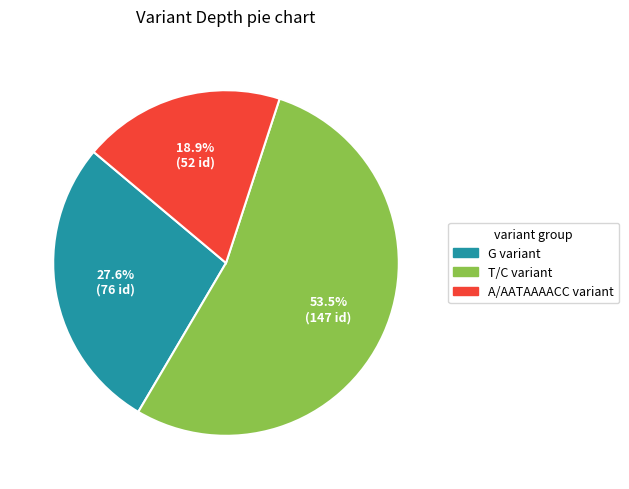

Count the number of slices in the pie.

3